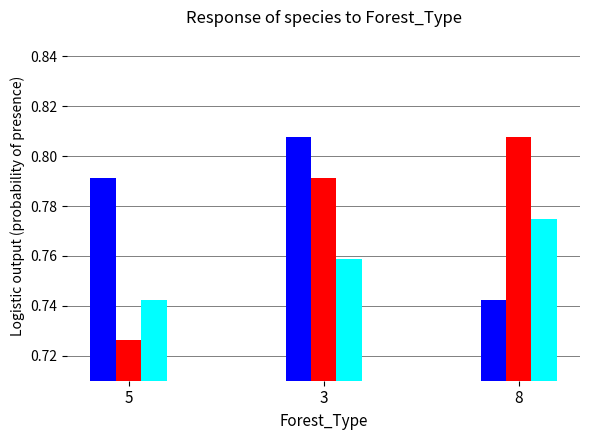

At which category is the sum across all series the highest?

3